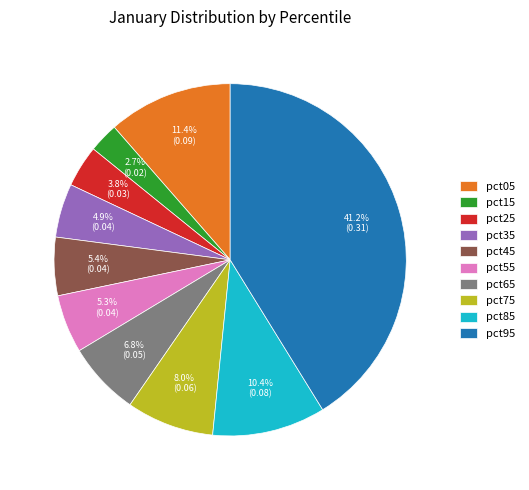

What is the largest slice in the pie chart?

pct95